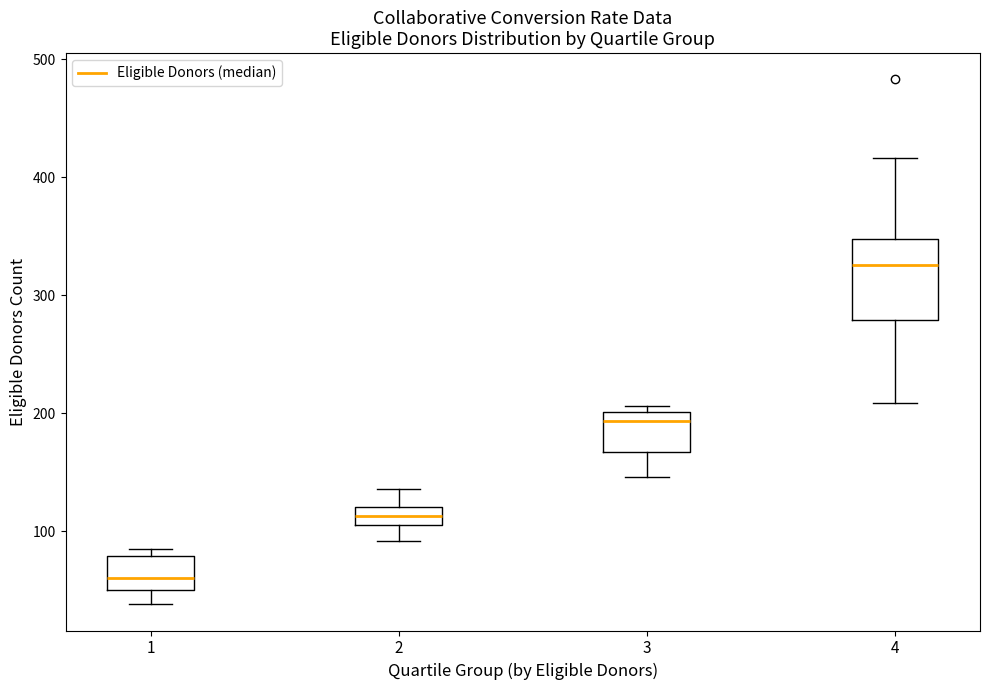

Which box's median line is the highest?

4